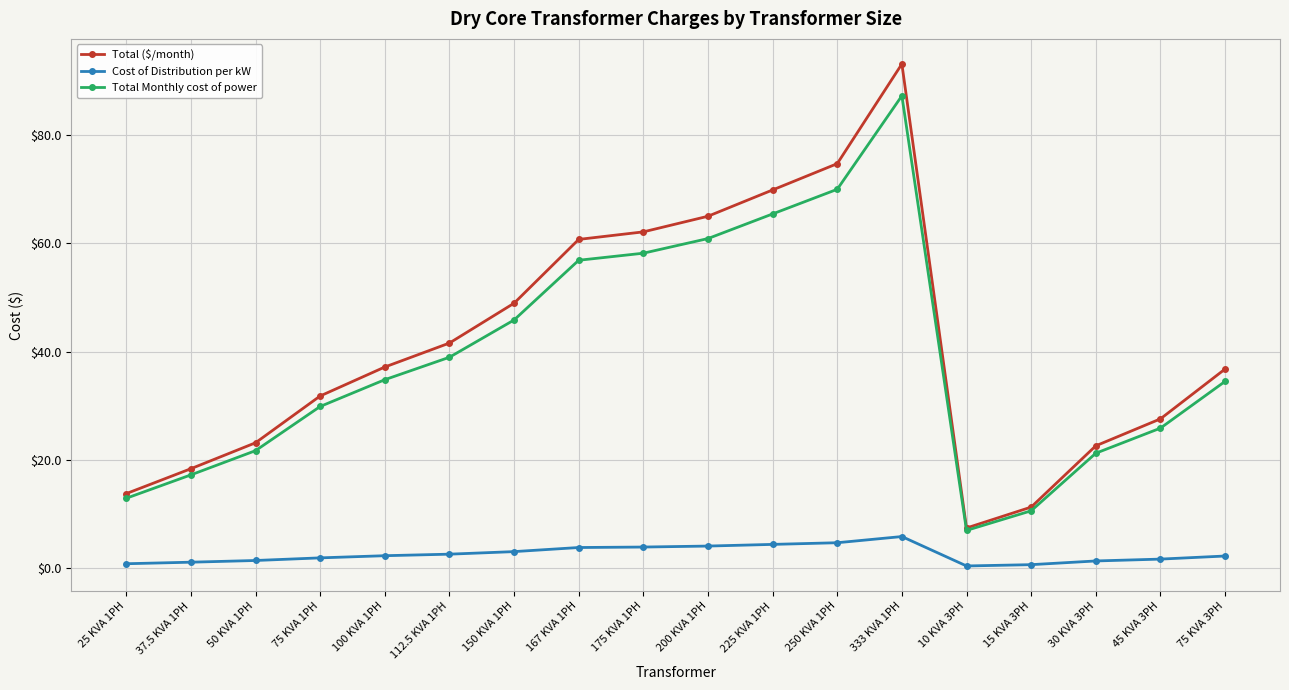

What is the lowest value of the Cost of Distribution per kW series?

0.4